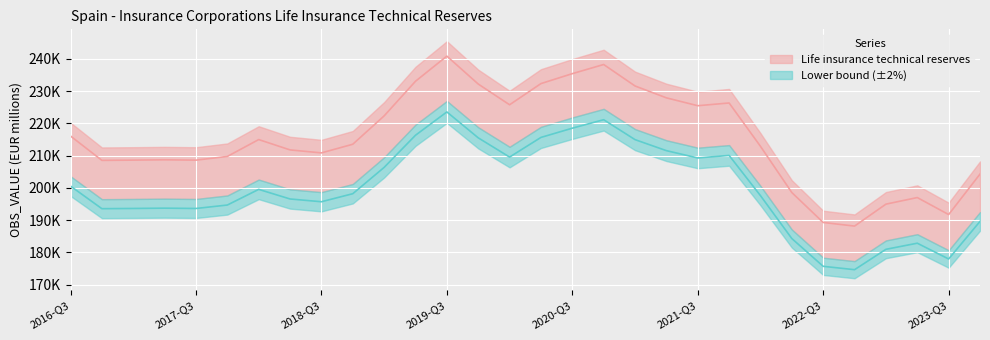

List the labels in order of value, smallest first.

2022-Q4, 2022-Q3, 2023-Q3, 2023-Q1, 2023-Q2, 2022-Q2, 2023-Q4, 2016-Q4, 2017-Q3, 2017-Q1, 2017-Q2, 2017-Q4, 2018-Q3, 2018-Q2, 2022-Q1, 2018-Q4, 2018-Q1, 2016-Q3, 2019-Q1, 2021-Q3, 2020-Q1, 2021-Q4, 2021-Q2, 2021-Q1, 2019-Q4, 2020-Q2, 2019-Q2, 2020-Q3, 2020-Q4, 2019-Q3